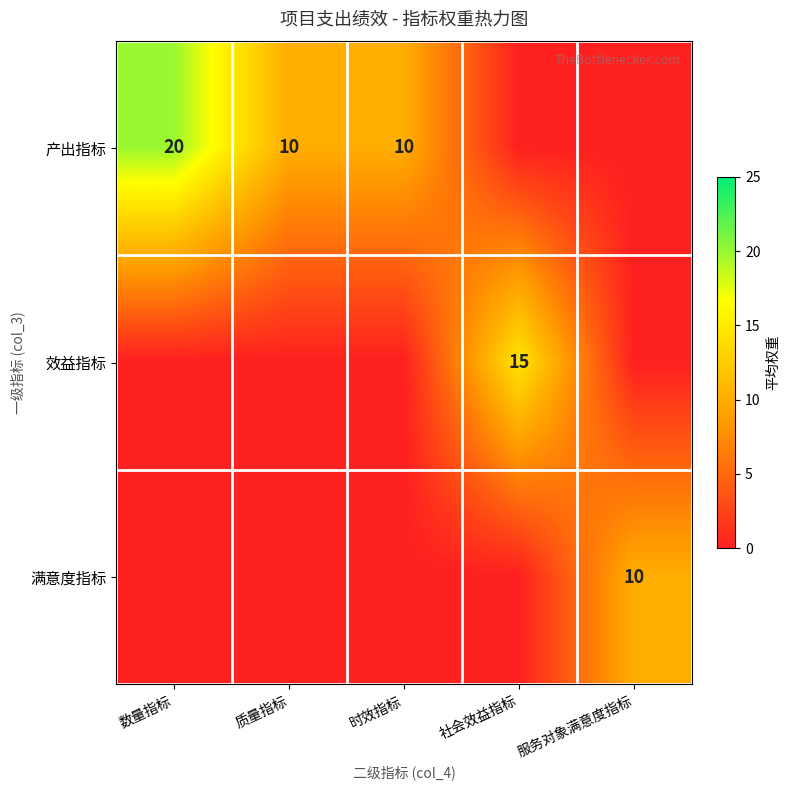

Is the value of 效益指标 at 社会效益指标 greater than the value of 满意度指标 at 服务对象满意度指标?

Yes